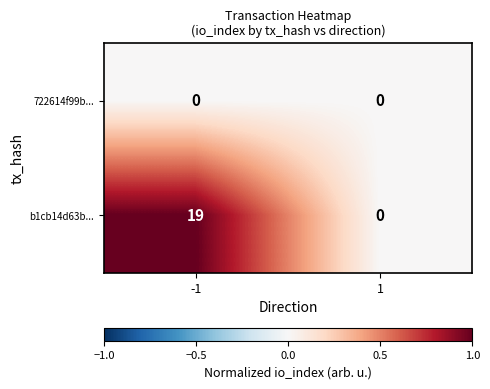

Reading left to right, transcribe all the data shown in this chart.

722614f99b...: -1=0	1=0
b1cb14d63b...: -1=19	1=0